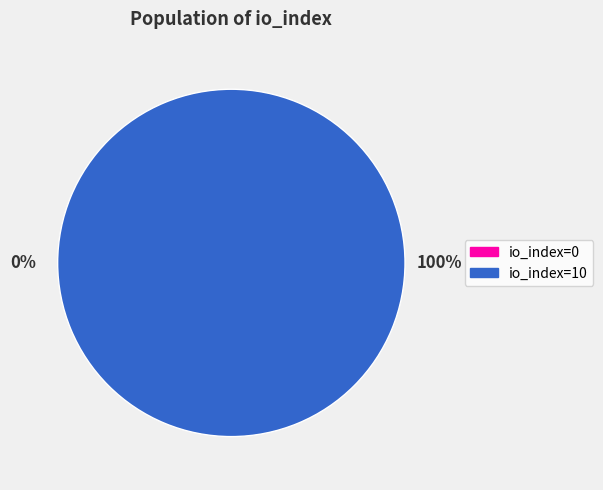

The io_index=10 slice represents 99% of the pie. True or false?

False